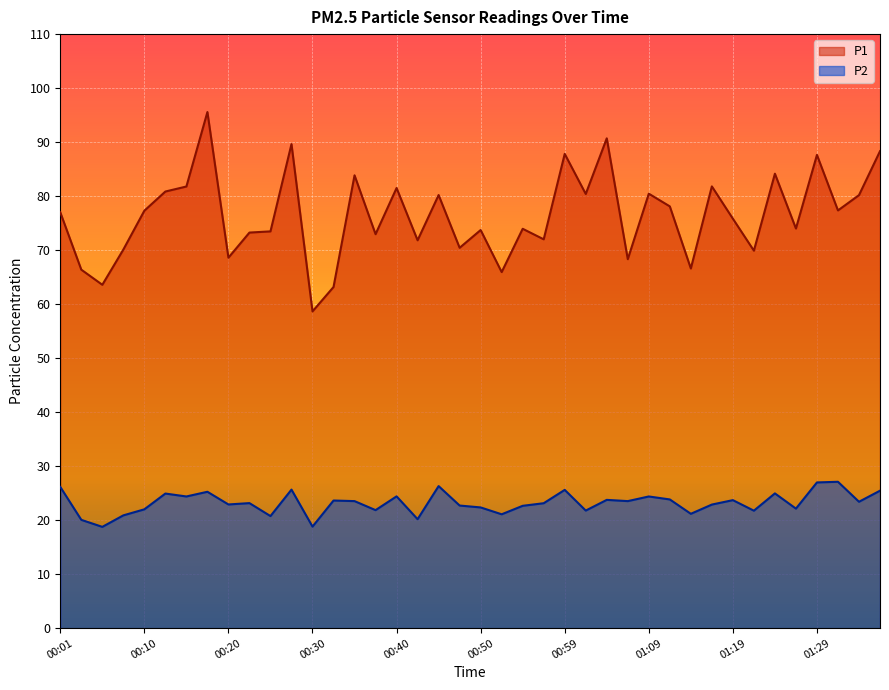

At which label is P1 closest to 77?

00:01